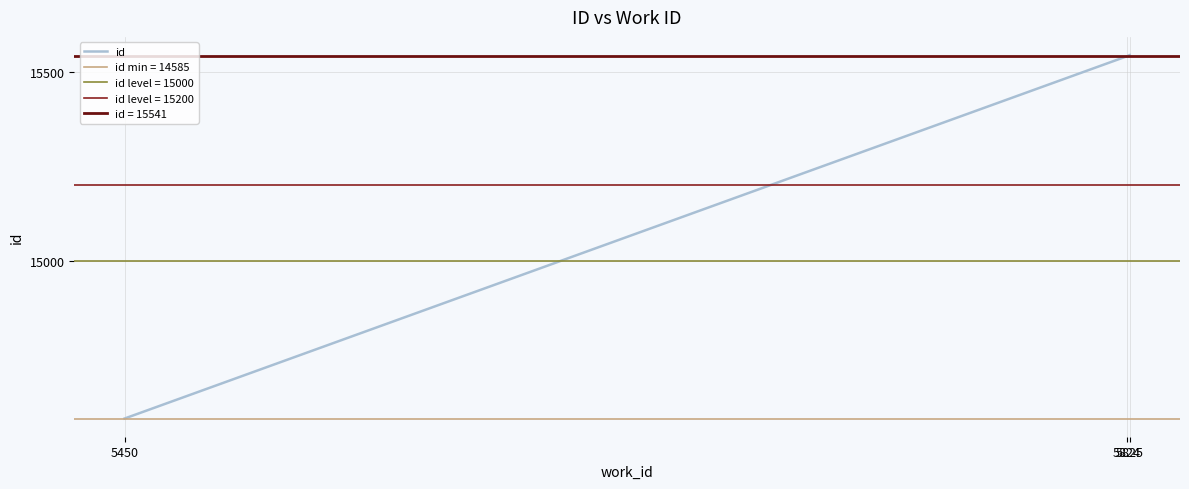

At which category does the chart reach its peak across all series?

5825